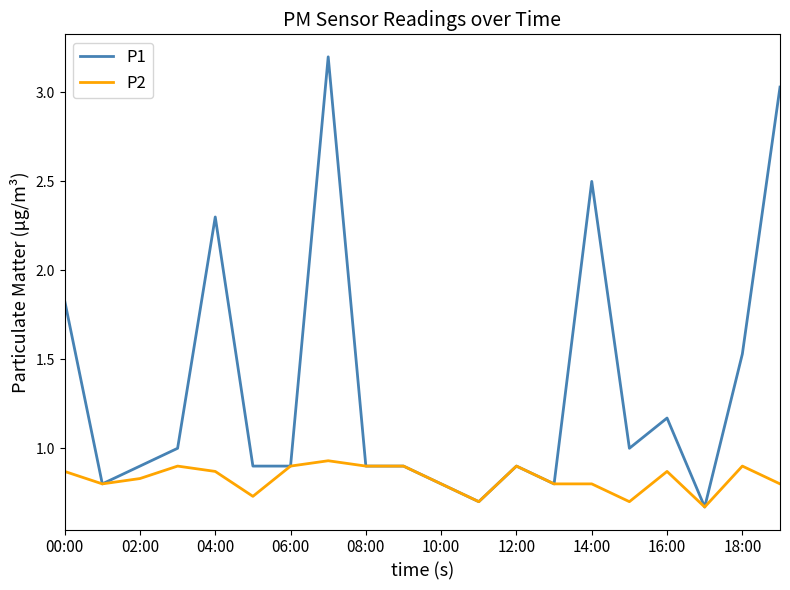

Which series has the largest range (max minus min)?

P1